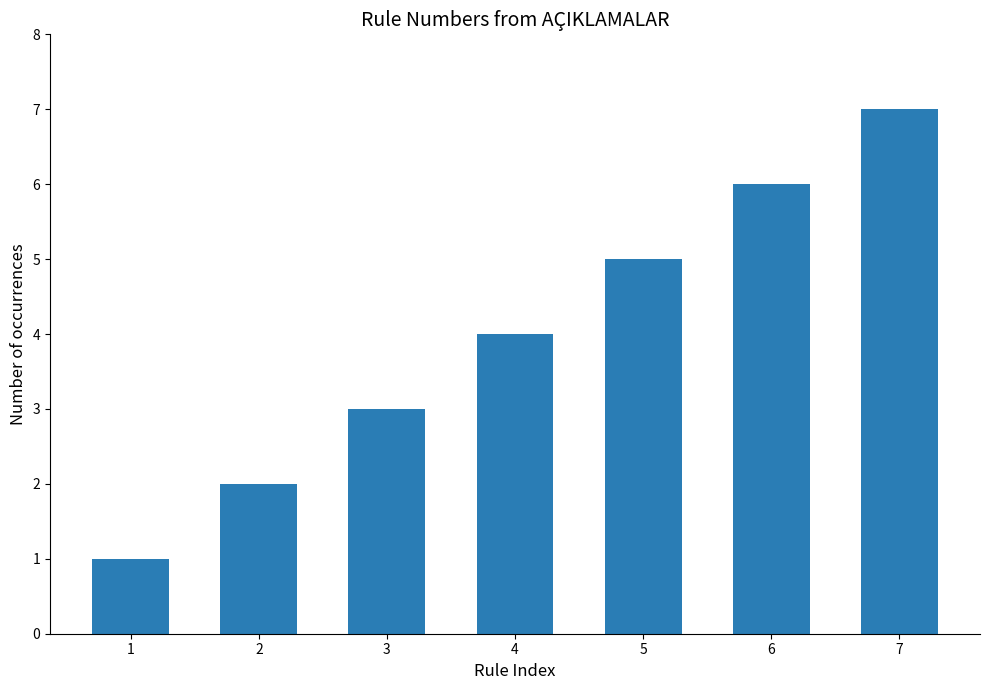

What is the maximum value shown in the chart?

7